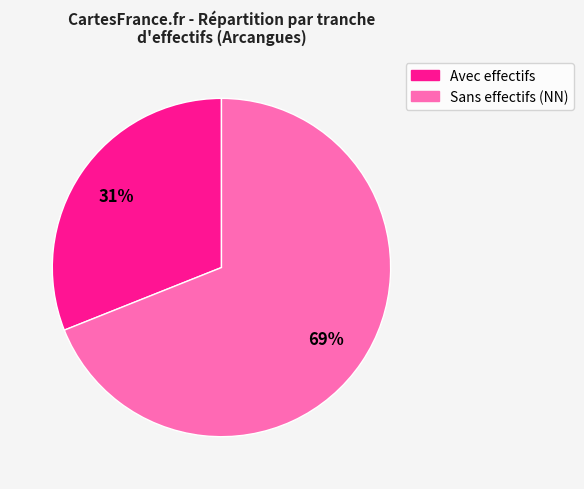

To the nearest percent, what is the average slice percentage?

50%